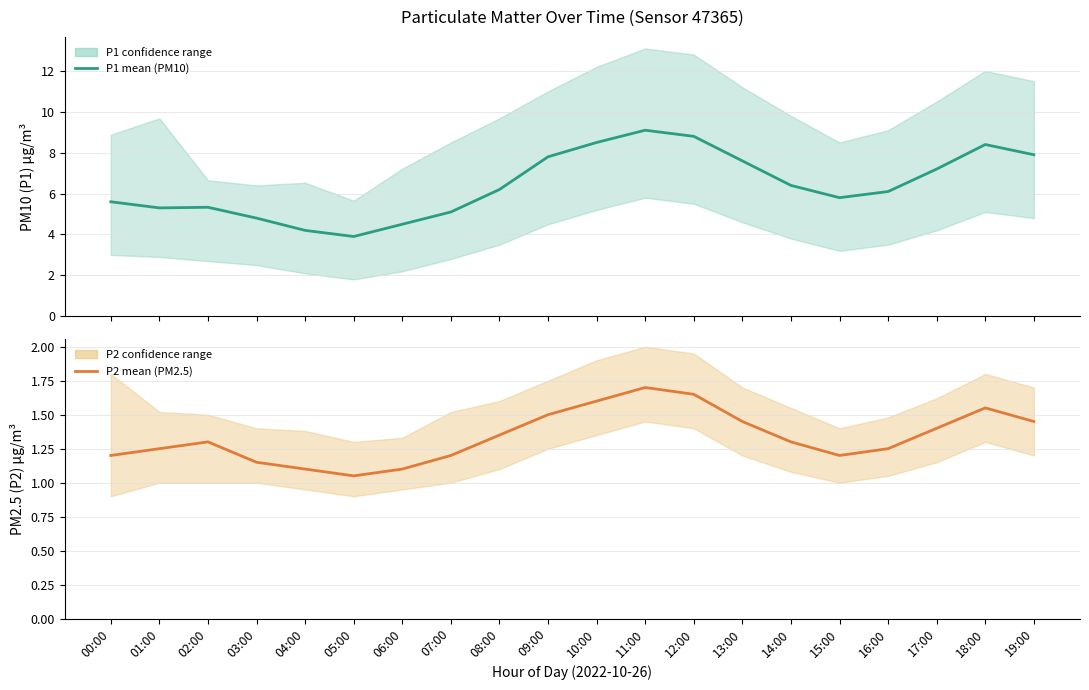

Reading left to right, what are all the values shown in this chart?

P1 (PM10): 5.6	5.3	5.3	4.8	4.2	3.9	4.5	5.1	6.2	7.8	8.5	9.1	8.8	7.6	6.4	5.8	6.1	7.2	8.4	7.9
P2 (PM2.5): 1.2	1.2	1.3	1.1	1.1	1.1	1.1	1.2	1.4	1.5	1.6	1.7	1.6	1.4	1.3	1.2	1.2	1.4	1.6	1.4